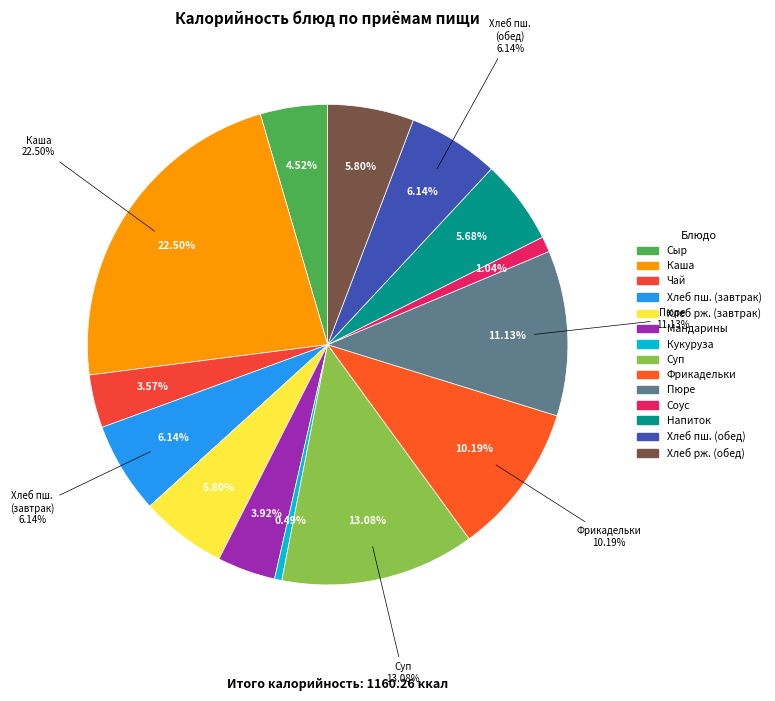

To the nearest percent, what portion does Фрикадельки из филе курицы represent?

10%